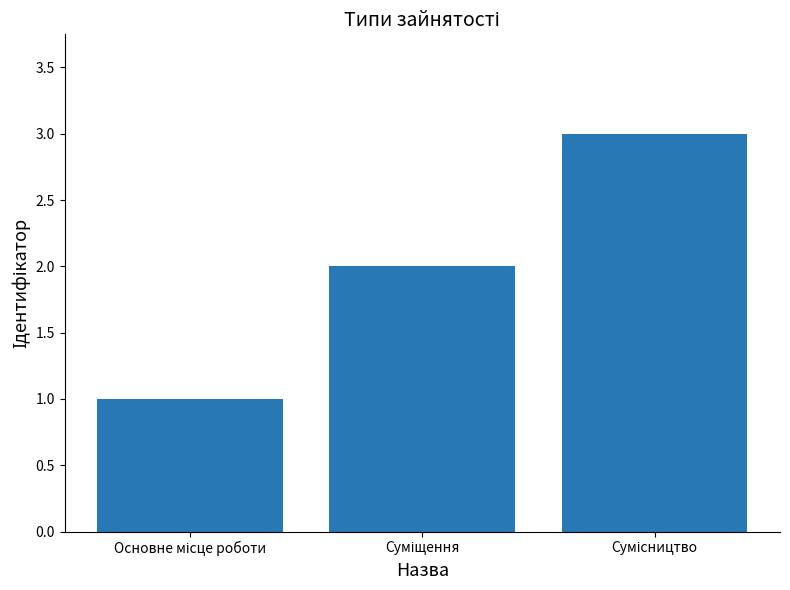

How many distinct data groups are displayed?

1